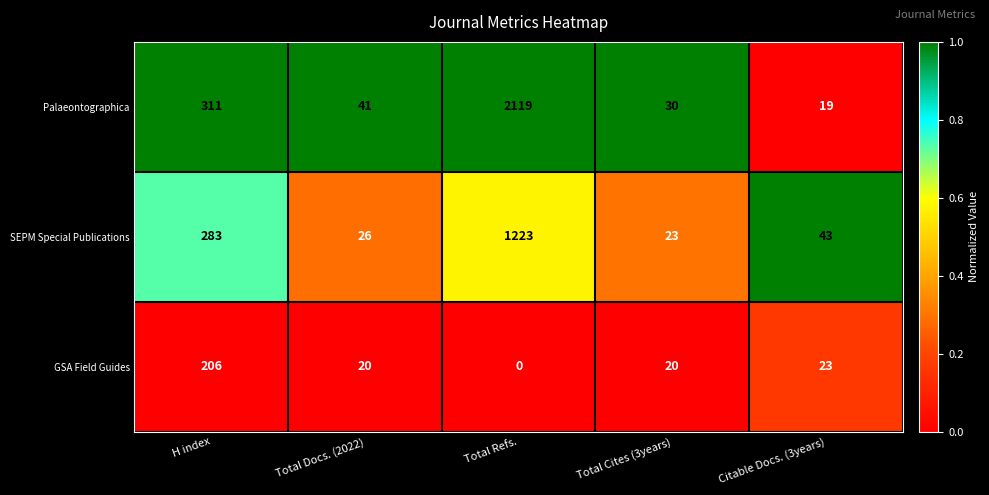

Where does the GSA Field Guides series first go above 20?

H index